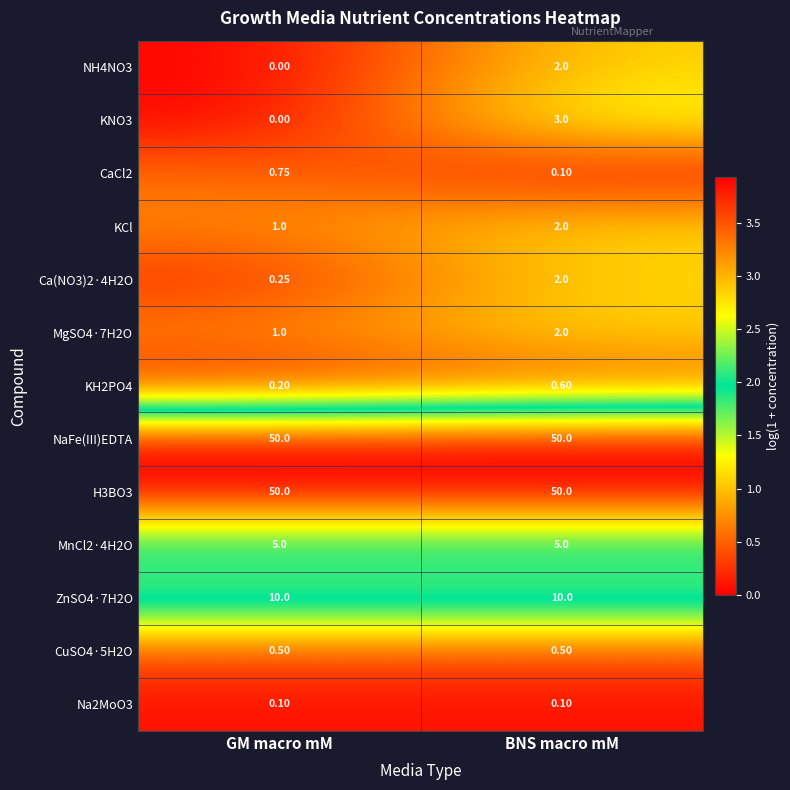

Which category has the lowest value in the KNO3 series?

GM macro mM